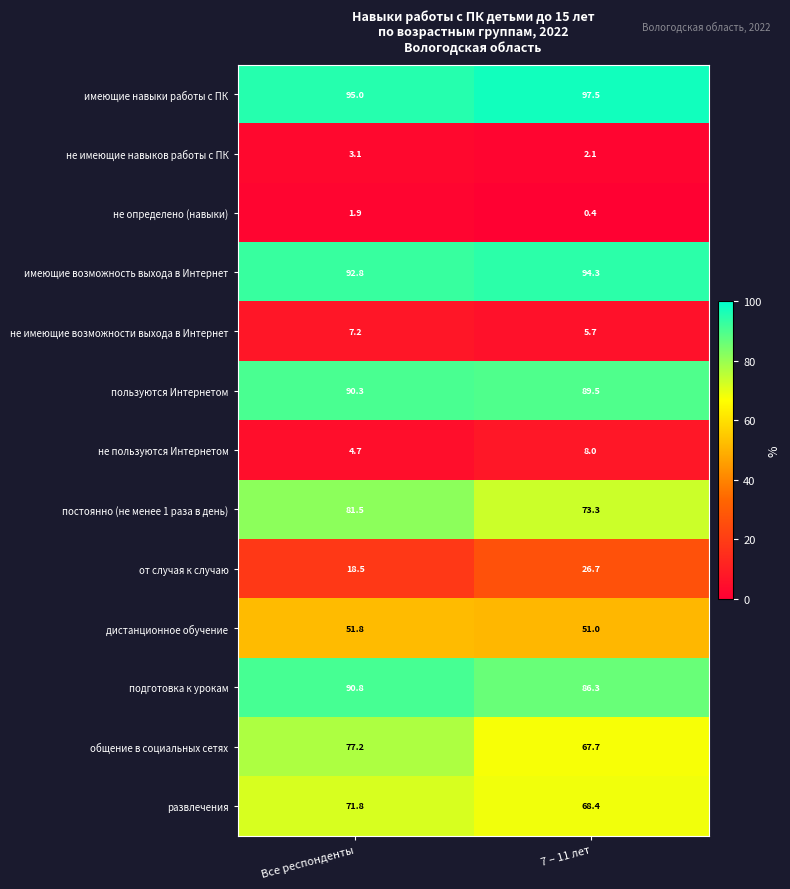

Which series has the widest spread of values?

общение в социальных сетях